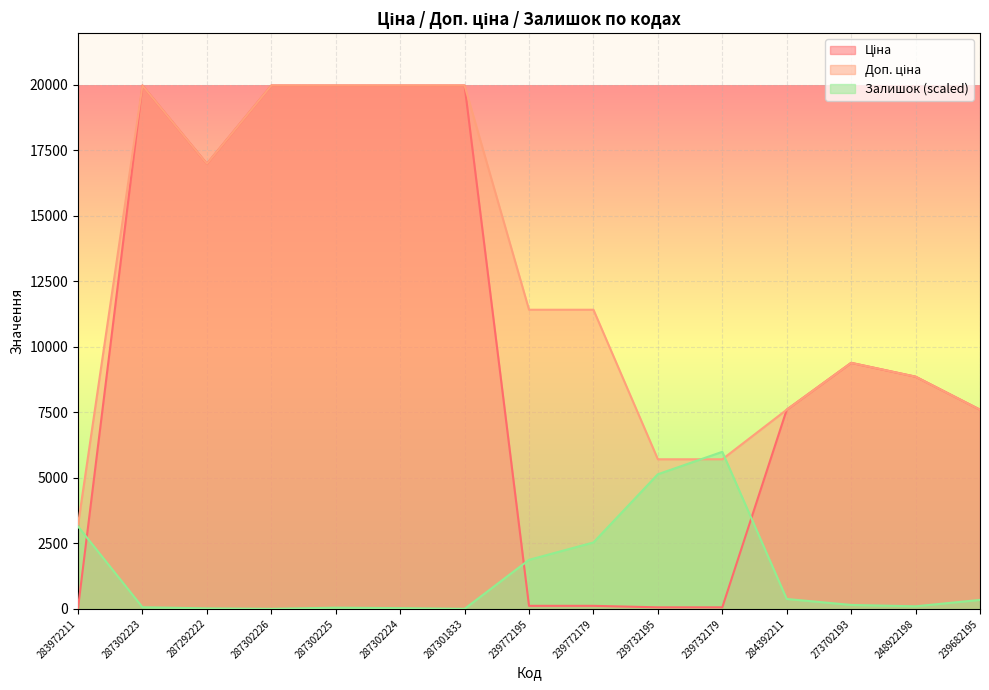

Where is the first local maximum for Ціна?

287302223